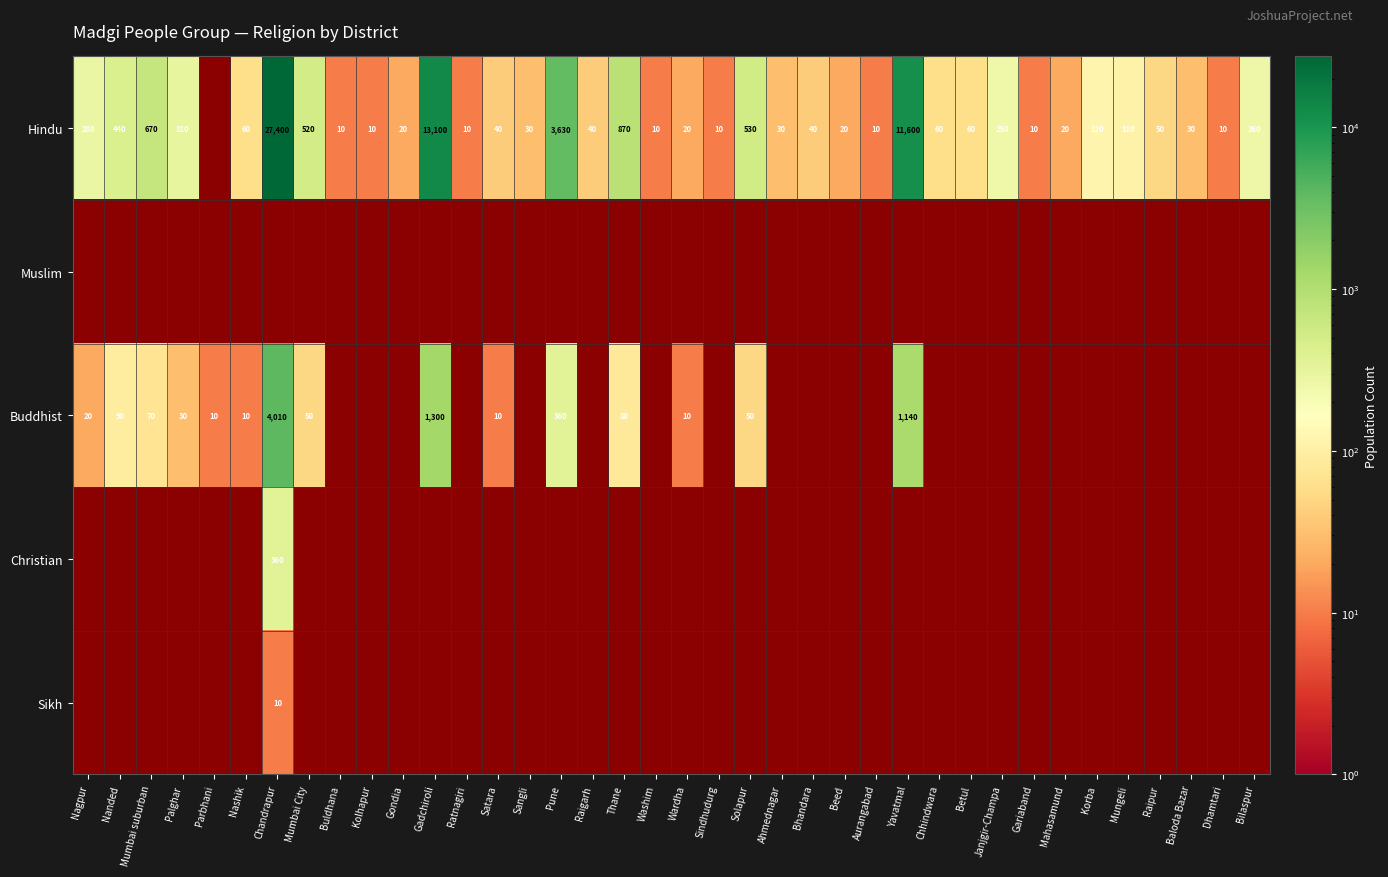

Between Sindhudurg and Mahasamund, which is larger?

Mahasamund